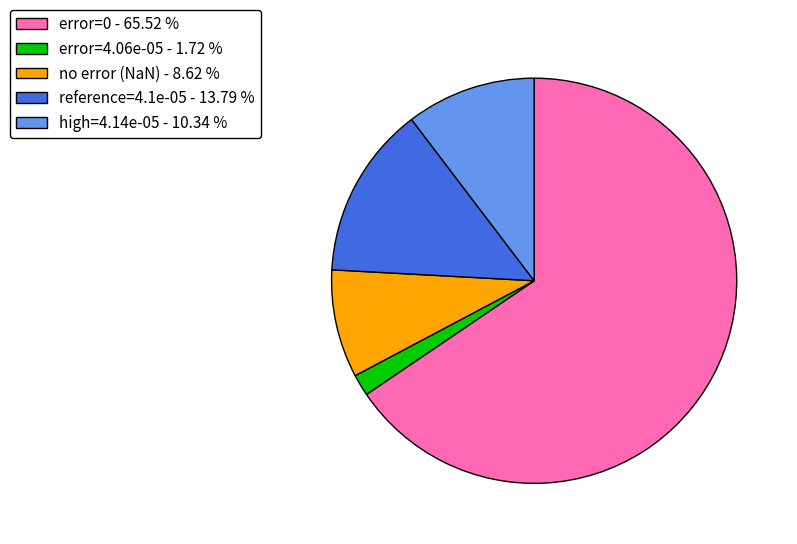

Combined, do error=4.06e-05 - 1.72 % and error=0 - 65.52 % account for over 50%?

Yes